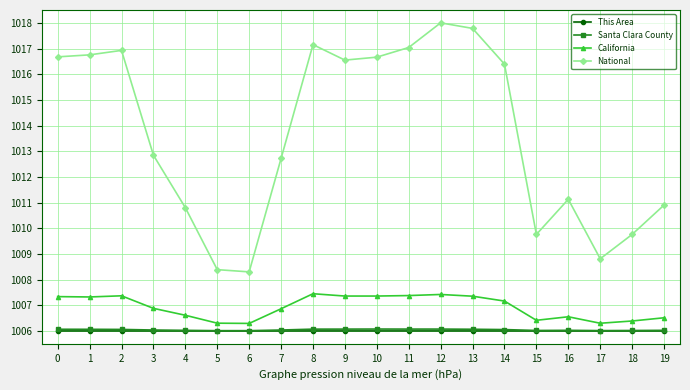

What is the value of the This Area point at the 5th from the left?

1006.0